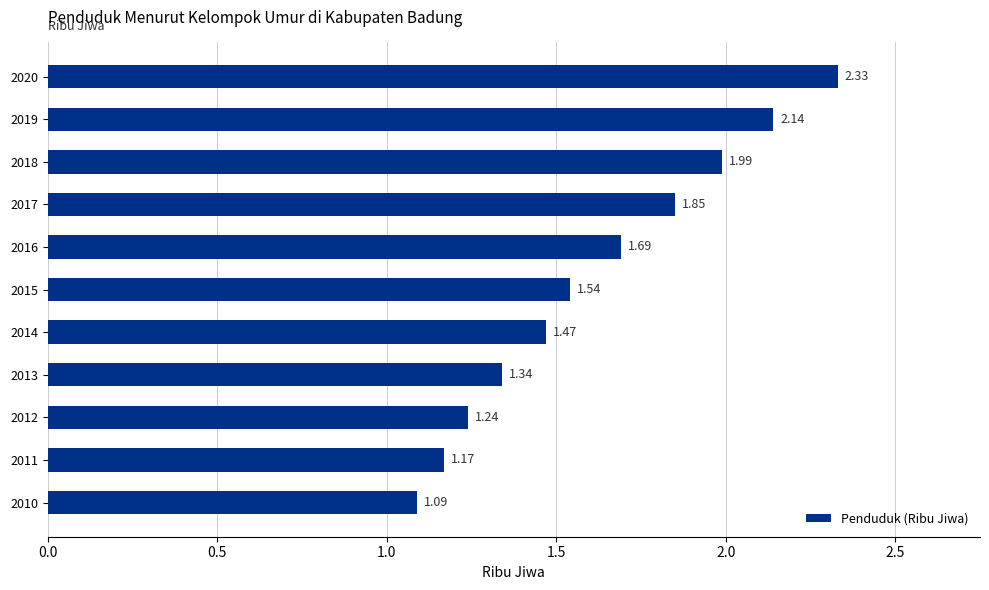

What is the difference between the values at 2010 and 2014?

0.4